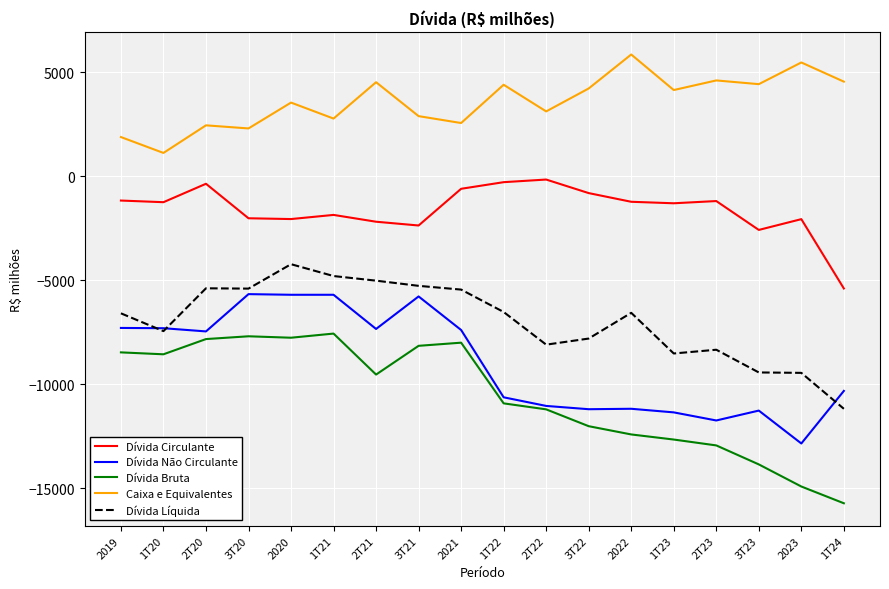

Is it true that Dívida Bruta equals -14800 at 1T22?

False